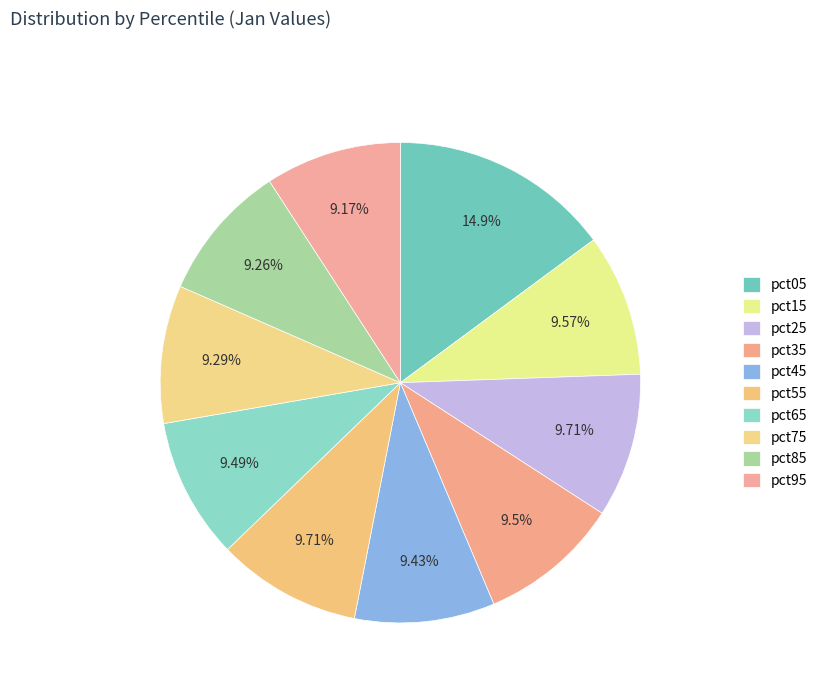

Rank the categories by value from highest to lowest.

pct05, pct55, pct25, pct15, pct35, pct65, pct45, pct75, pct85, pct95